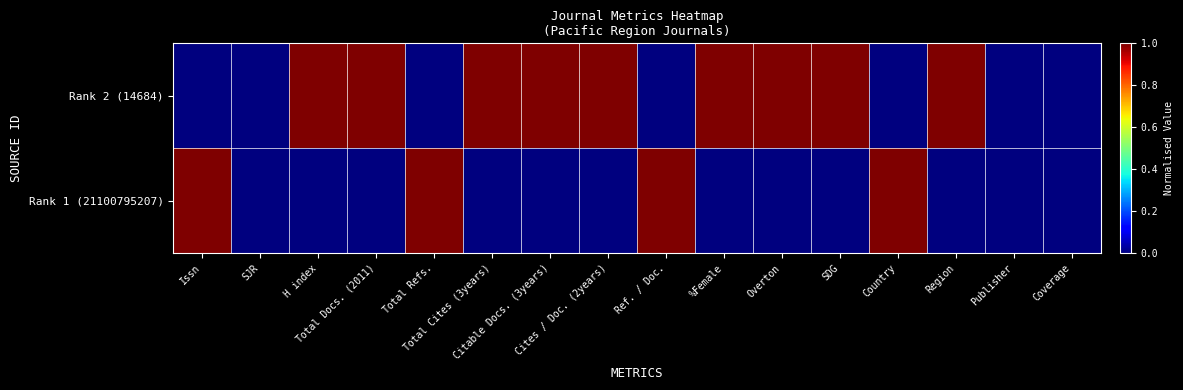

What is the difference between the highest and lowest values at Total Refs.?

1